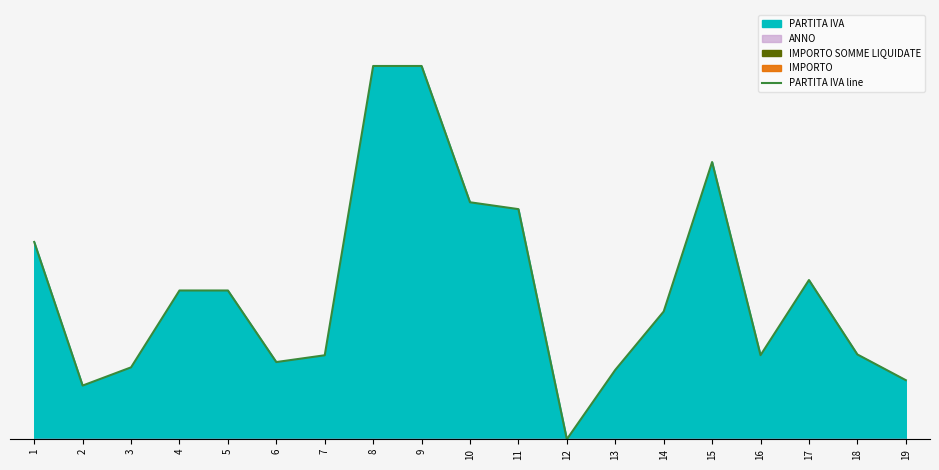

Rank the categories by value from highest to lowest.

8, 9, 15, 10, 11, 1, 17, 4, 5, 14, 18, 16, 7, 6, 3, 13, 19, 2, 12